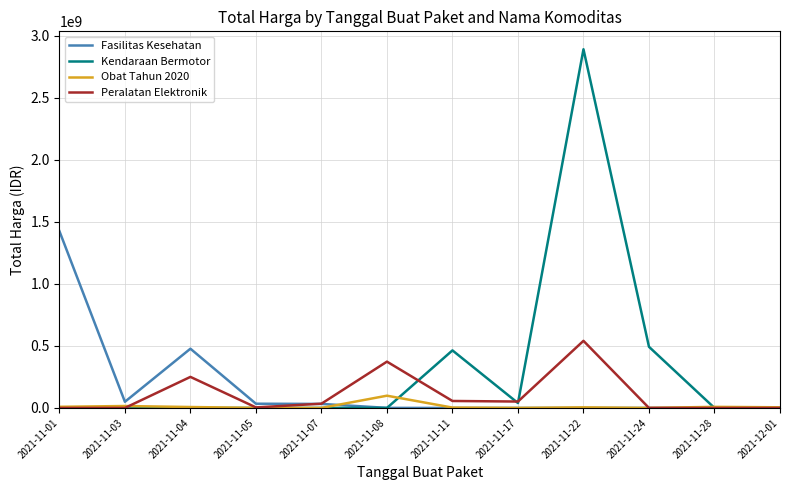

At which category does the chart reach its peak across all series?

2021-11-22